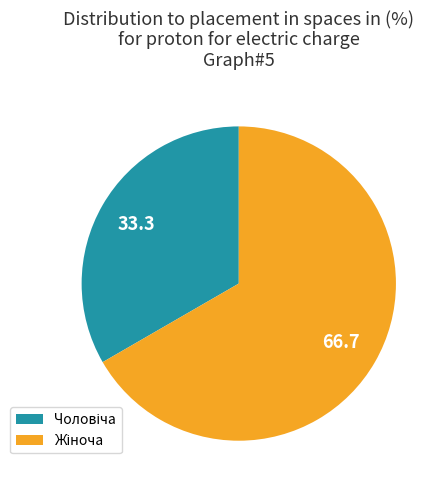

Does any single category account for the majority?

Yes